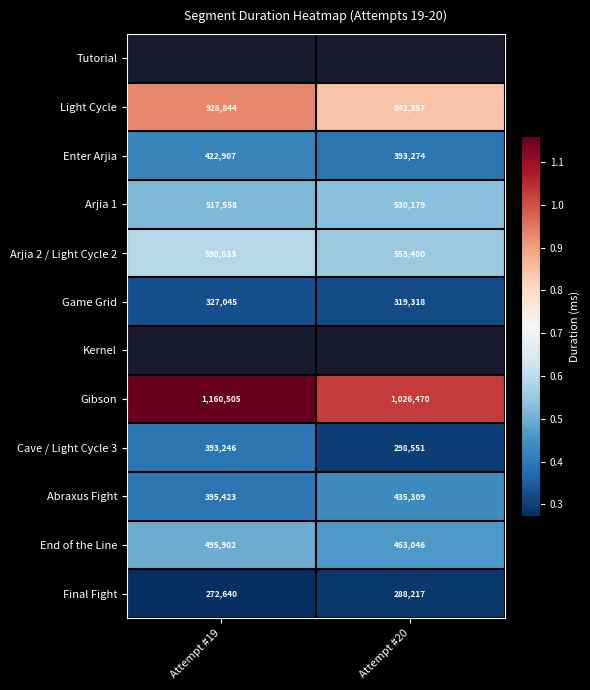

What is the difference between the maximum and minimum values in the Game Grid series?

7727